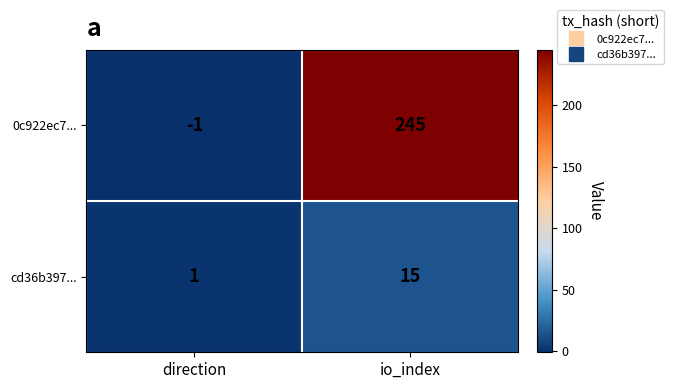

List the series in order of their overall mean, highest first.

0c922ec7..., cd36b397...